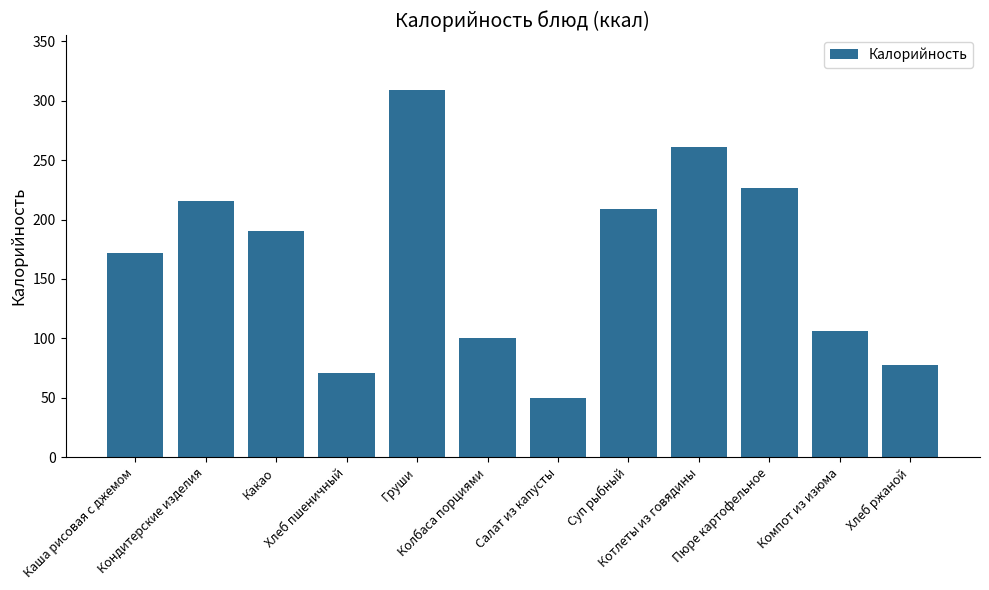

What is the sum of all values?

1989.0